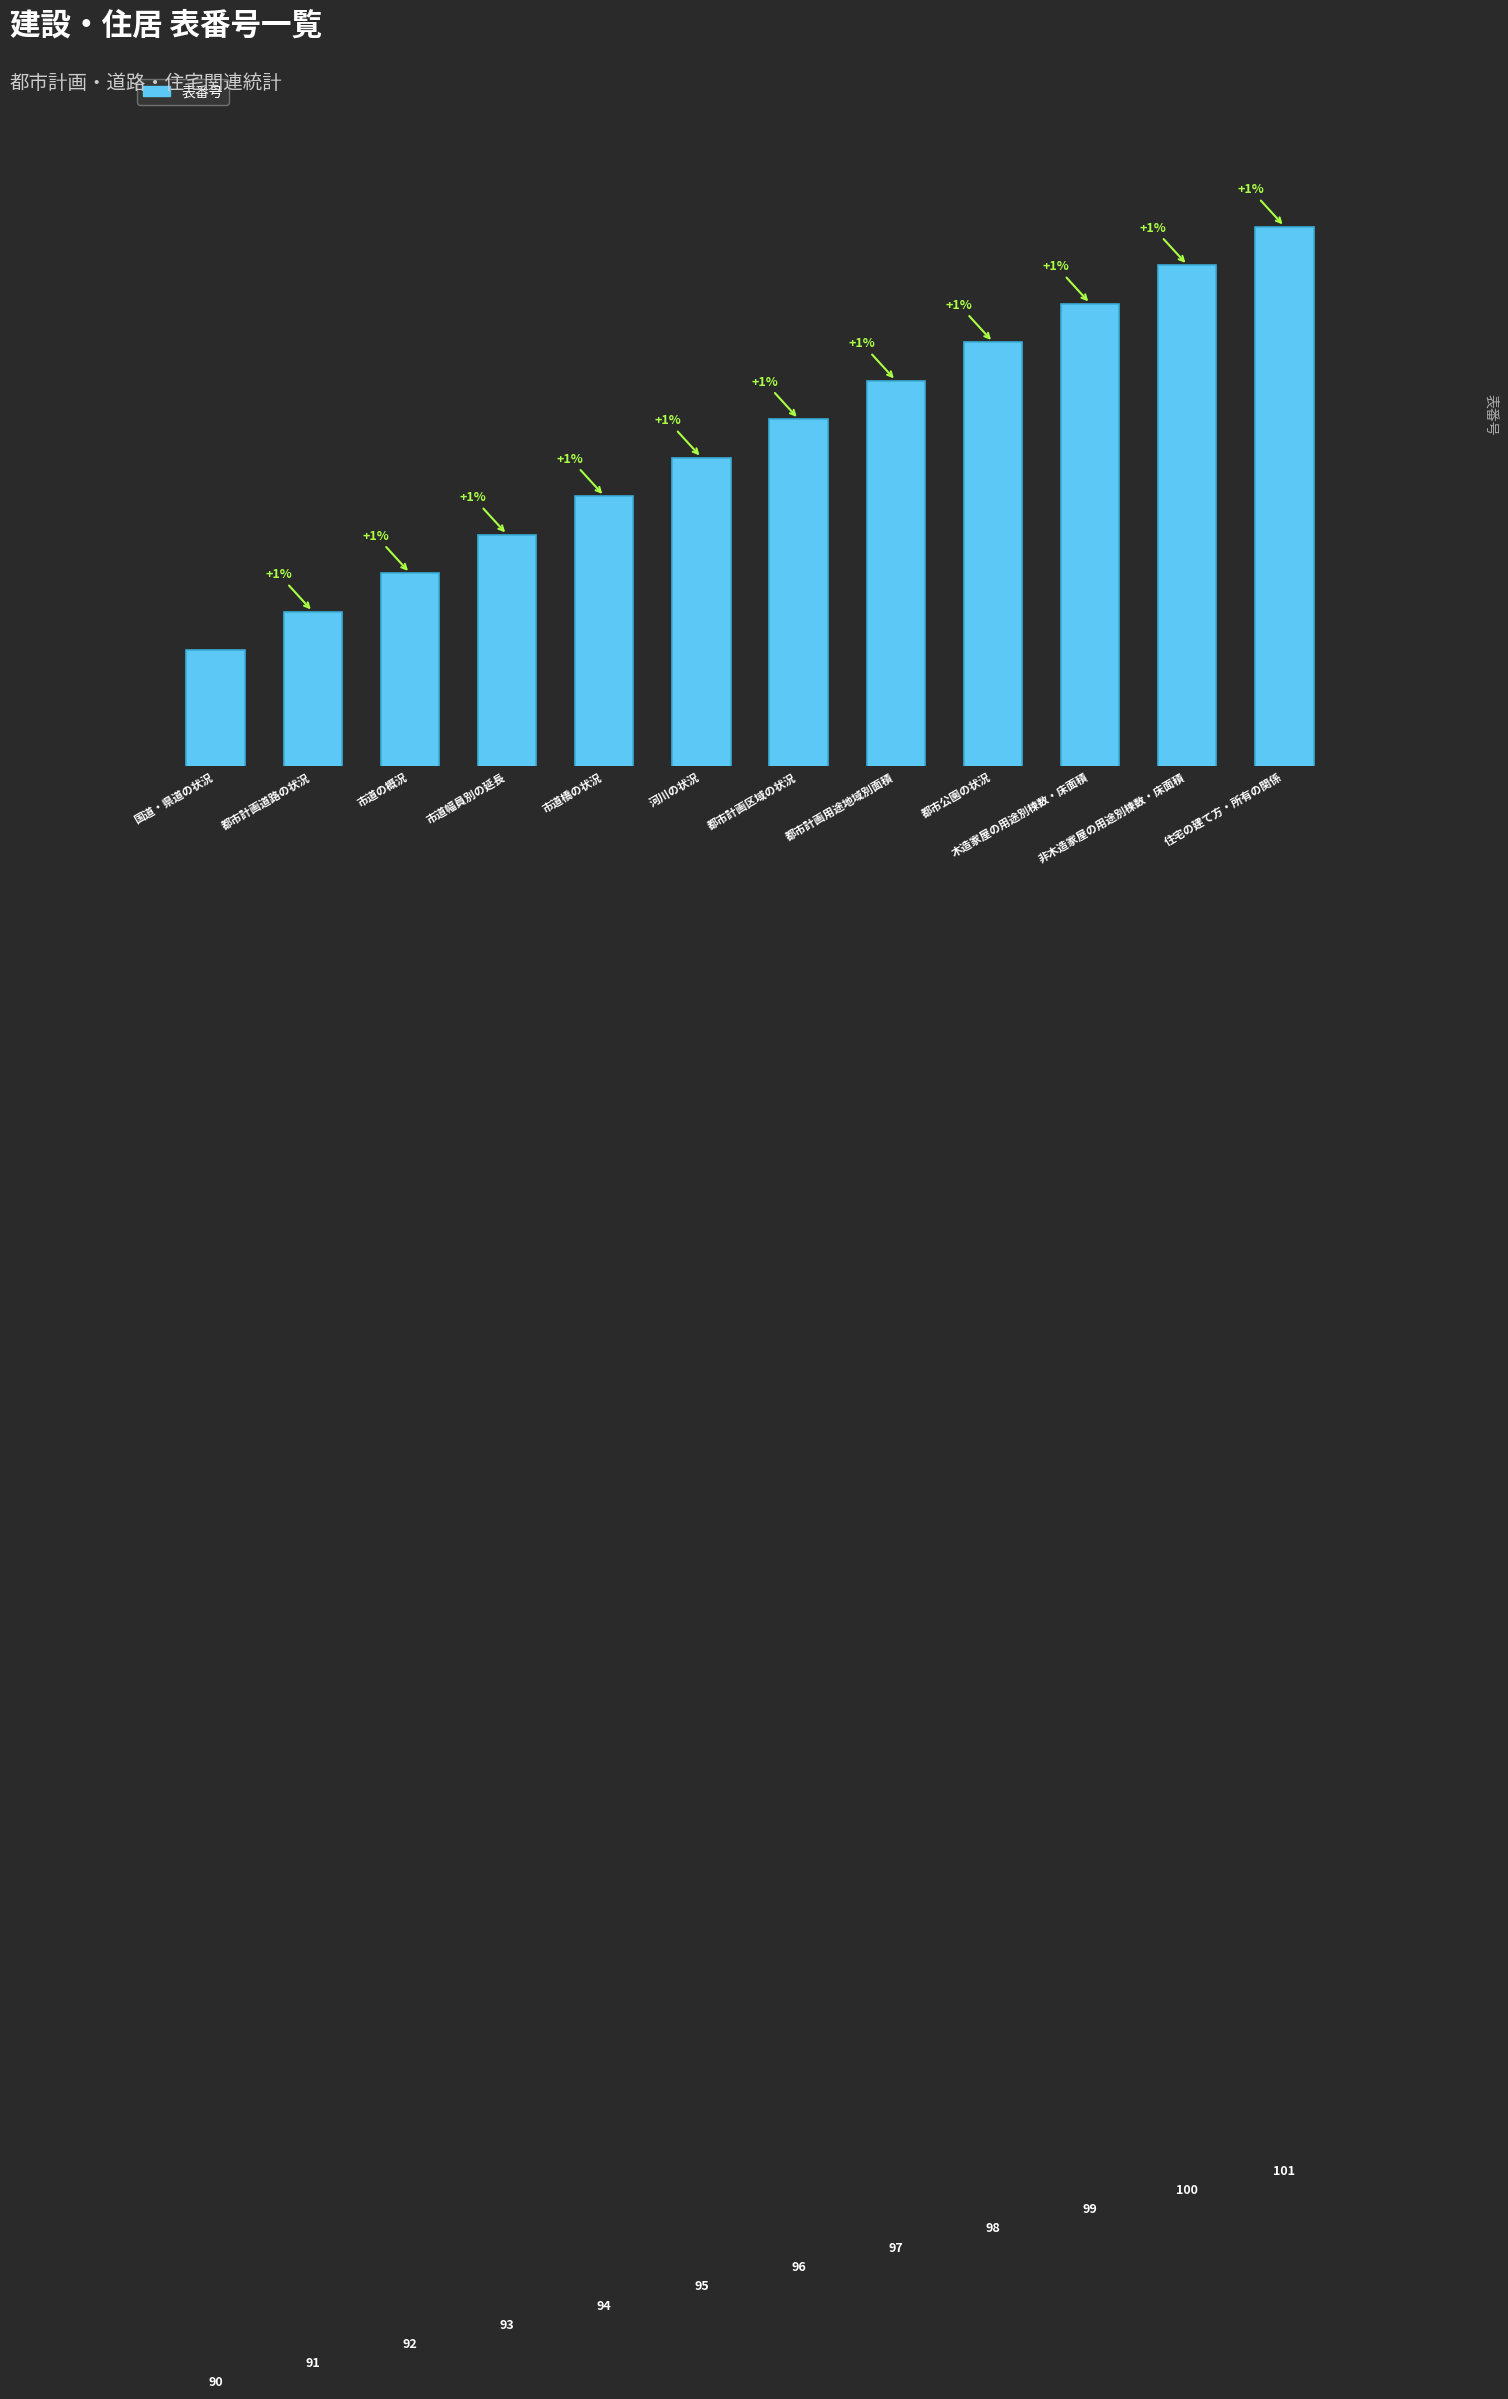

Reading left to right, what are all the values shown in this chart?

90	91	92	93	94	95	96	97	98	99	100	101